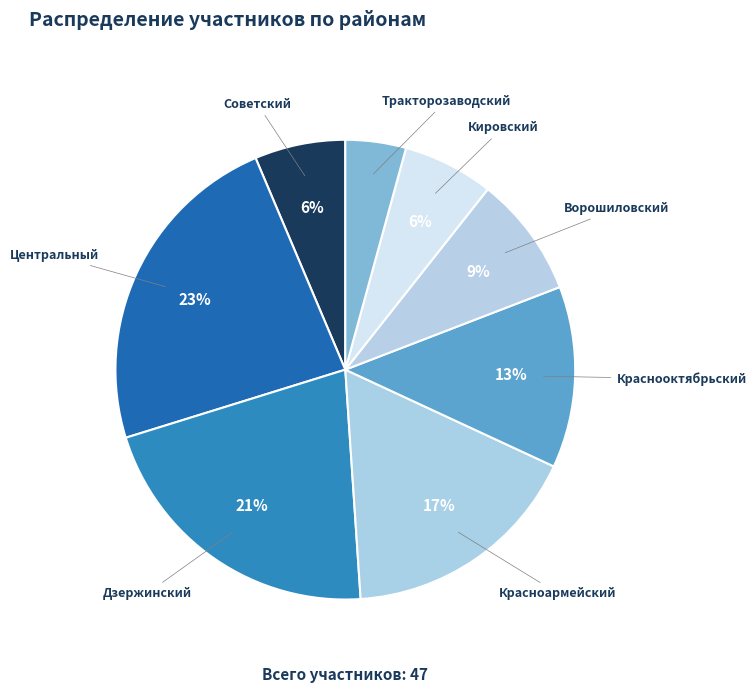

Is it true that Дзержинский is 26% of the pie?

False